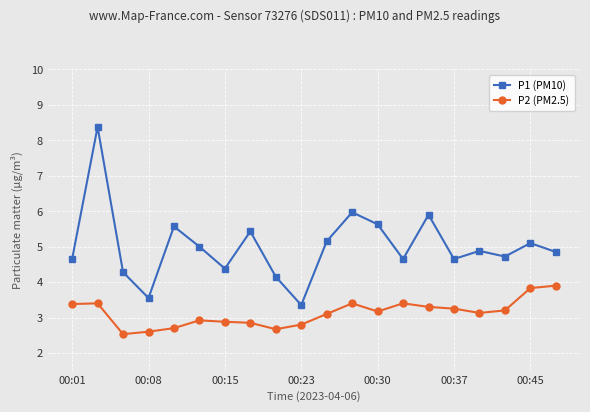

Which series has the largest total across all categories?

P1 (PM10)